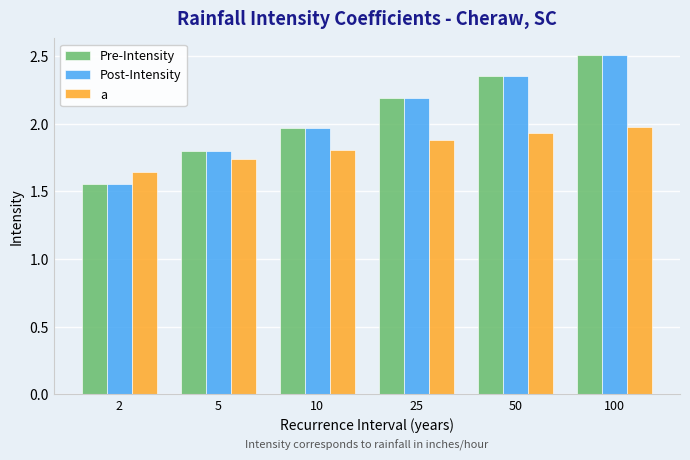

At which category is the sum across all series the highest?

100